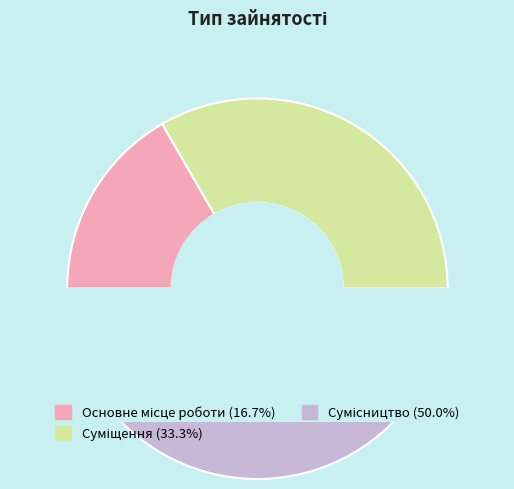

What percentage do Суміщення and Сумісництво together represent?

83.3%